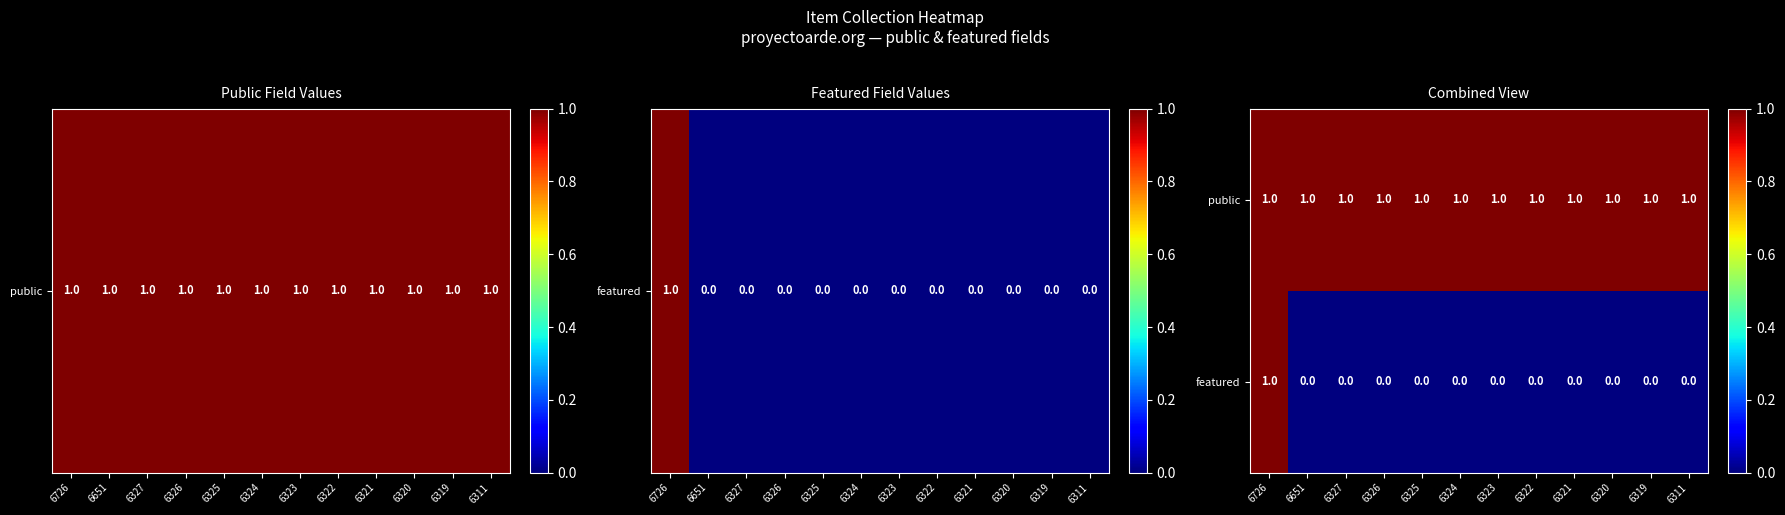

How many featured values are between 0 and 1?

12